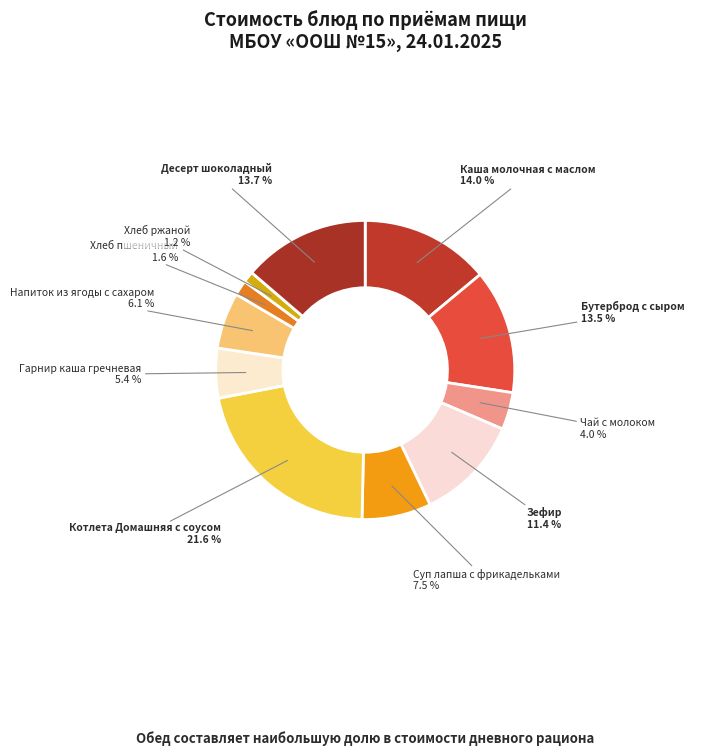

Does any single category account for the majority?

No